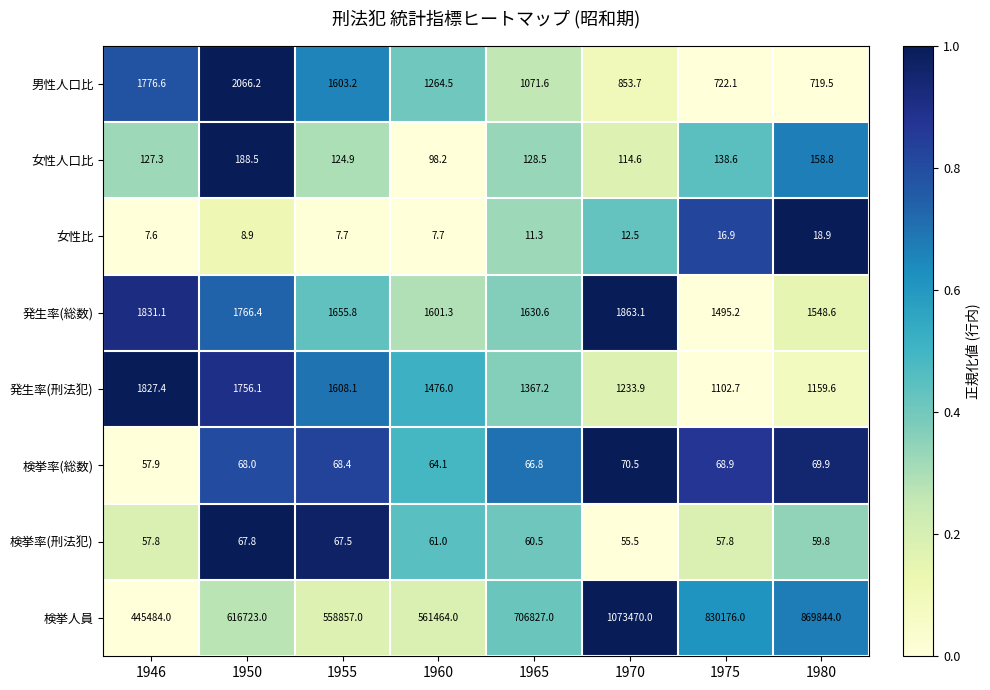

What is the difference between the 検挙率(総数) values at 1980 and 1960?

5.8